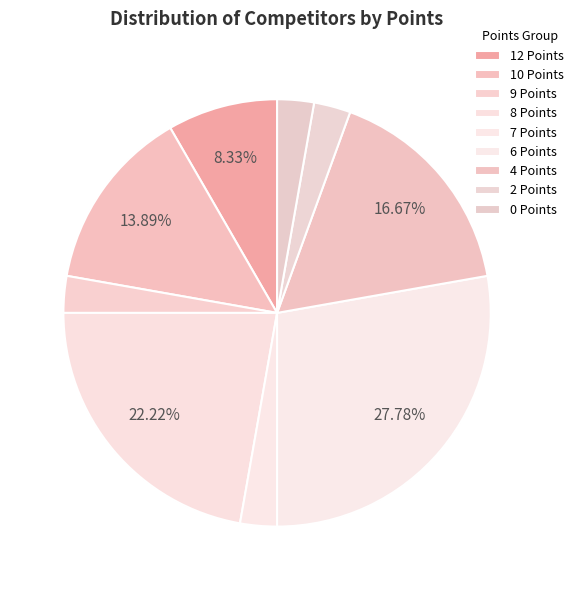

To the nearest percent, what is the combined percentage of 4 Points and 10 Points?

31%